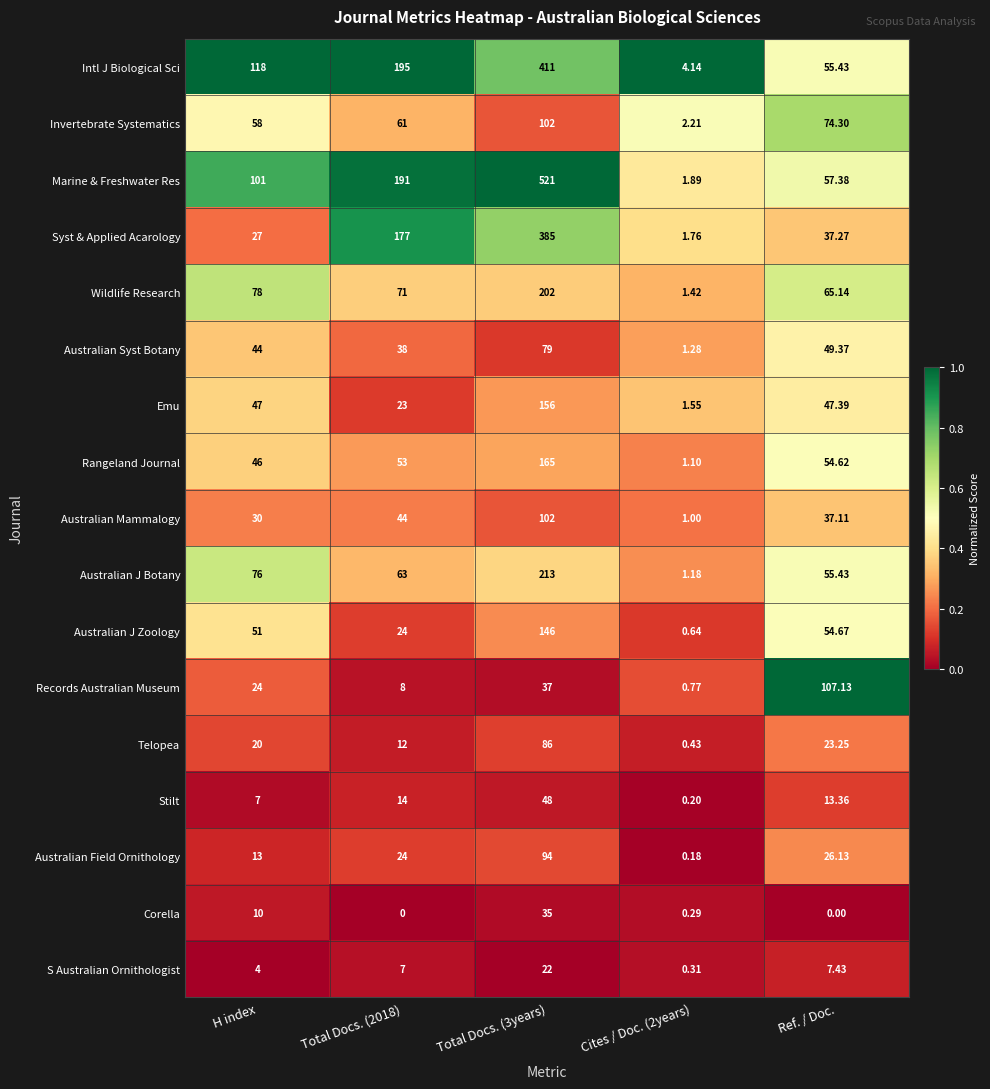

Which series has the largest total across all categories?

Marine & Freshwater Res